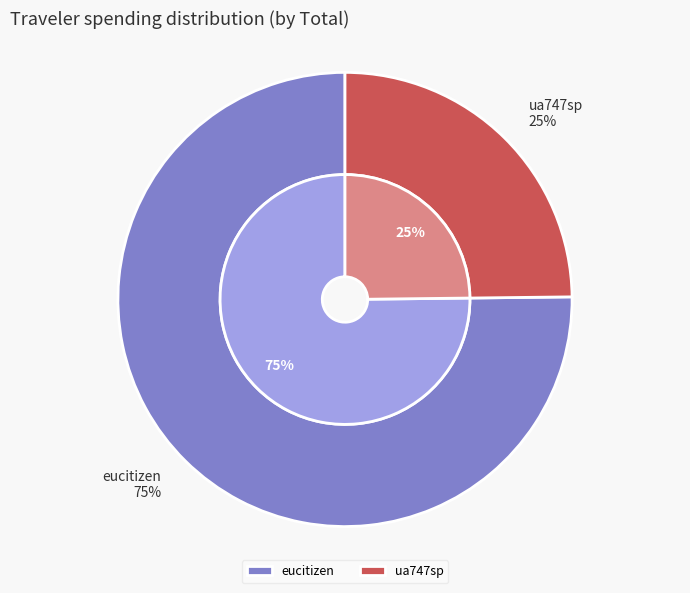

What is the change in value from eucitizen to ua747sp?

-1188.1